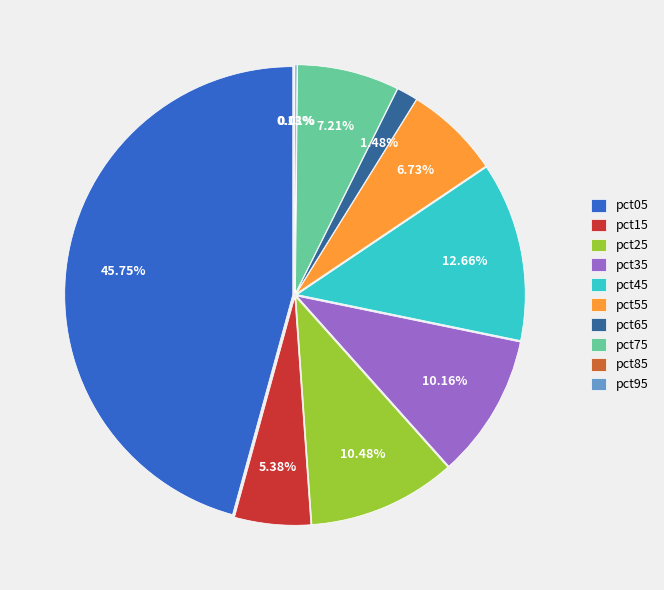

Does any single category account for the majority?

No